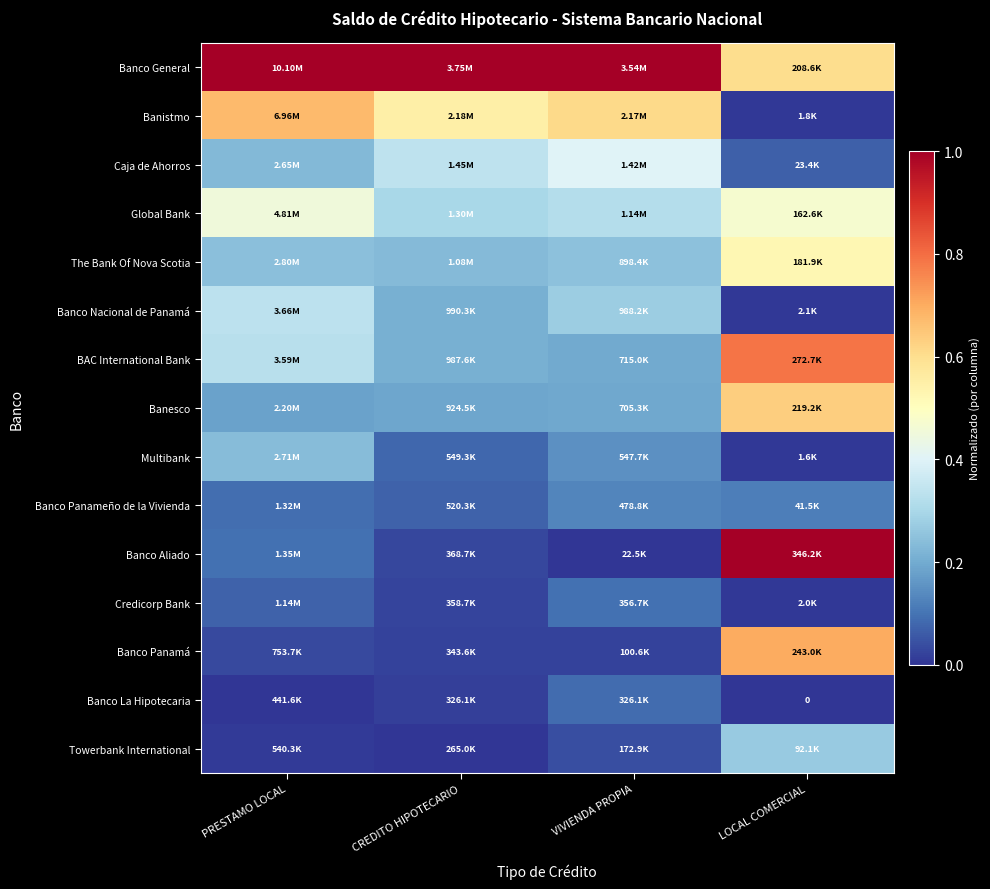

What is the difference between the highest and lowest values at LOCAL COMERCIAL?

1.0